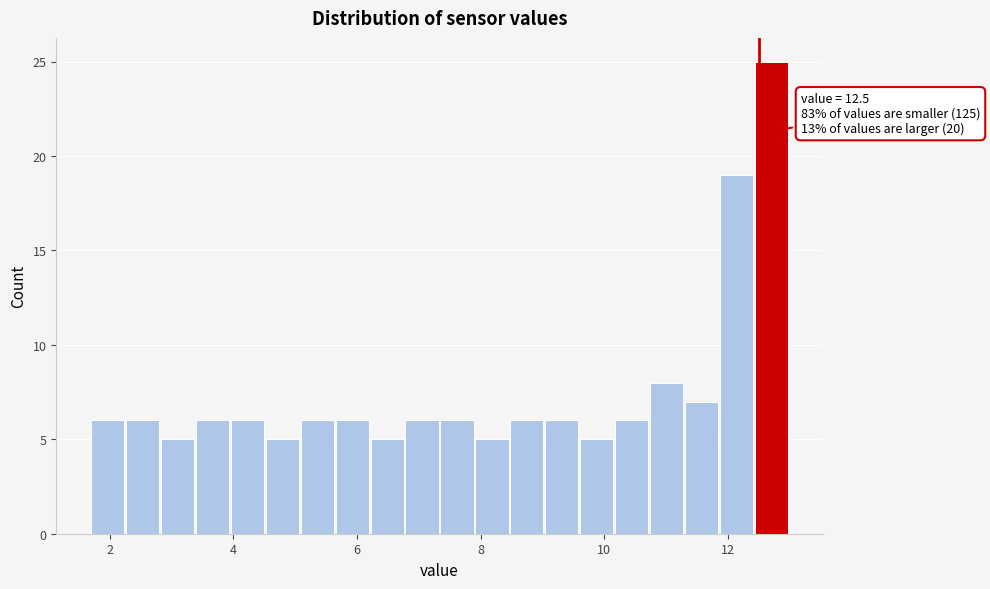

Read against the x-axis, roughly where is the centre of the tallest bar?

12.8